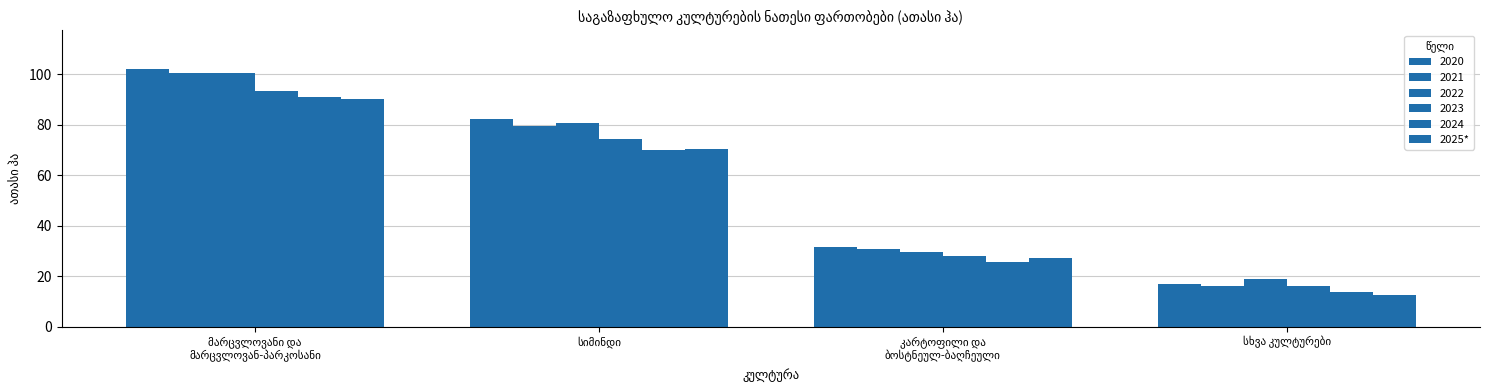

What is the difference between the values at მარცვლოვანი და
მარცვლოვან-პარკოსანი and სიმინდი?

19.7